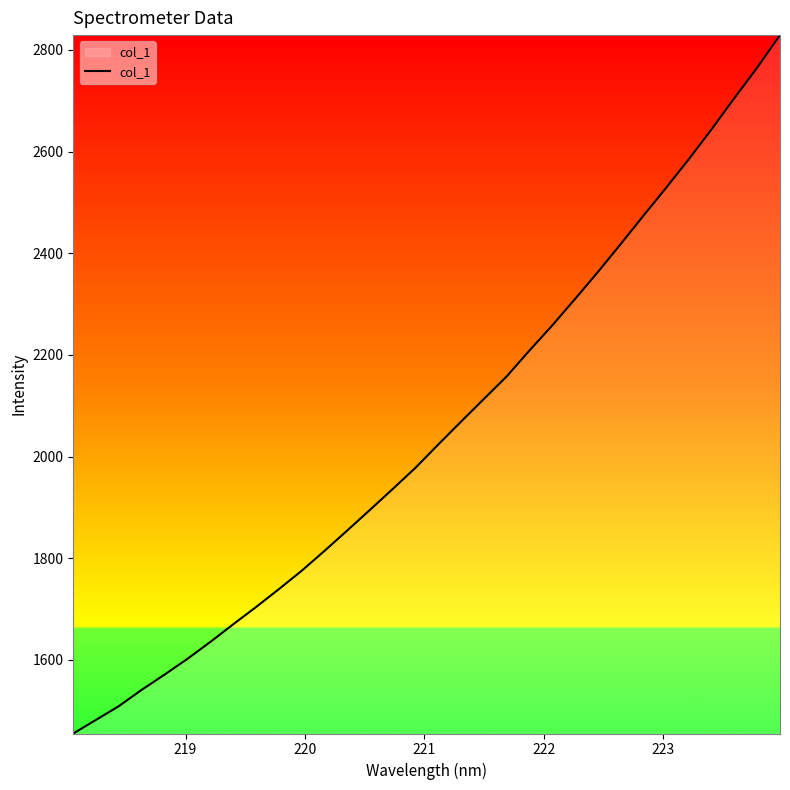

Reading left to right, extract all data points from this chart.

1455.2	1482.1	1509.2	1541.2	1571.0	1602.0	1635.1	1669.8	1703.7	1738.9	1775.0	1814.1	1854.2	1895.0	1936.1	1977.9	2023.7	2068.7	2113.3	2157.6	2208.6	2257.9	2309.9	2362.8	2417.7	2473.7	2528.8	2585.2	2644.1	2705.4	2765.2	2829.1